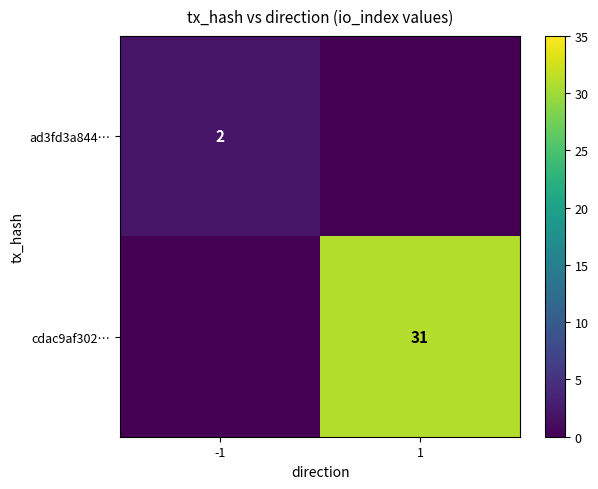

True or false: ad3fd3a844… has a value of 1 at -1.

False